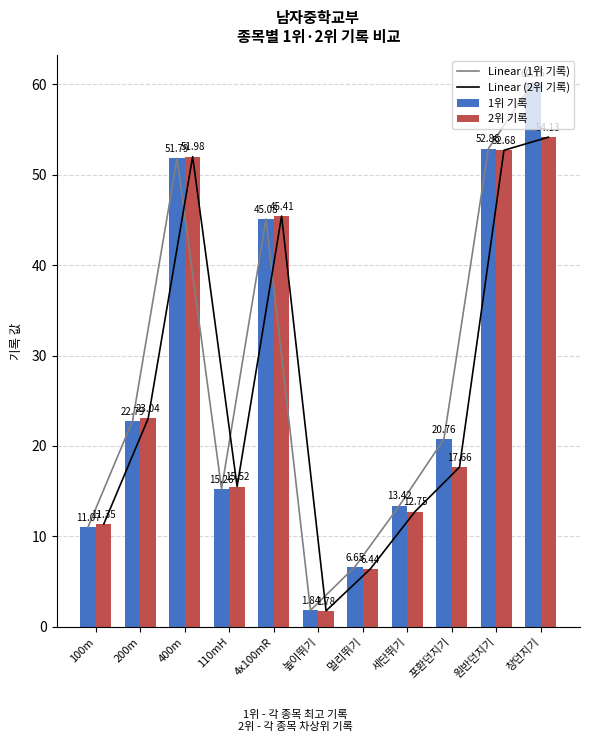

Count the number of categories in the chart.

11